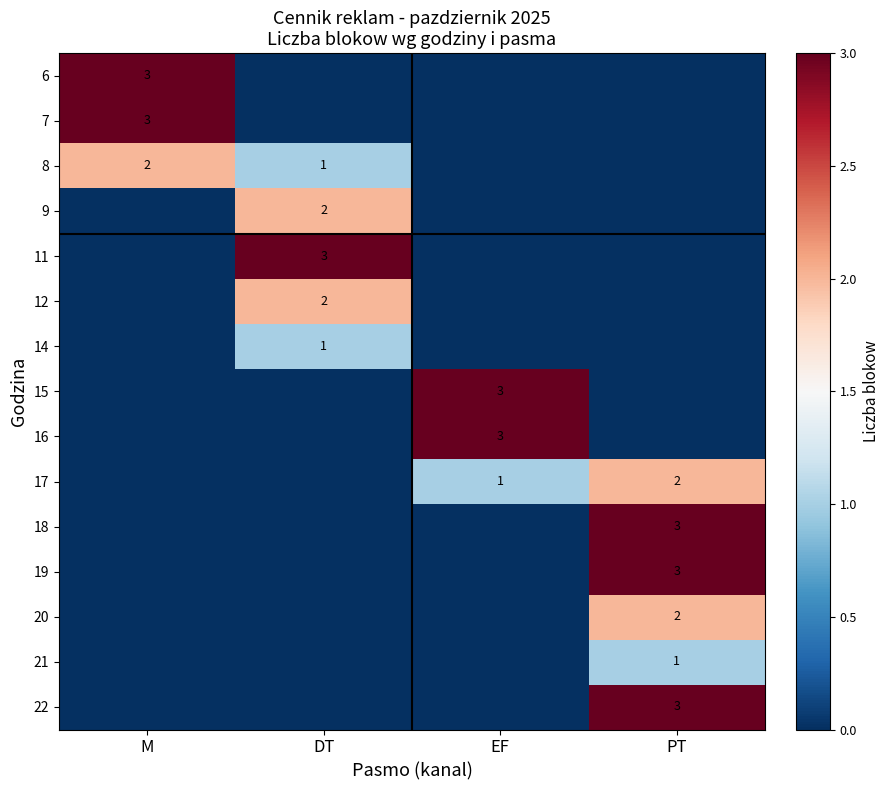

Is it true that 11 equals 3 at DT?

True